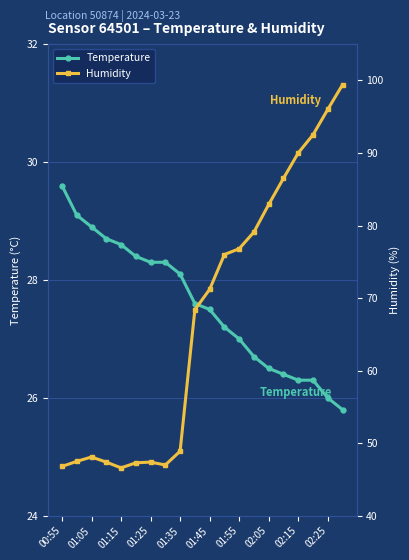

What is the maximum value shown in the chart?

99.4